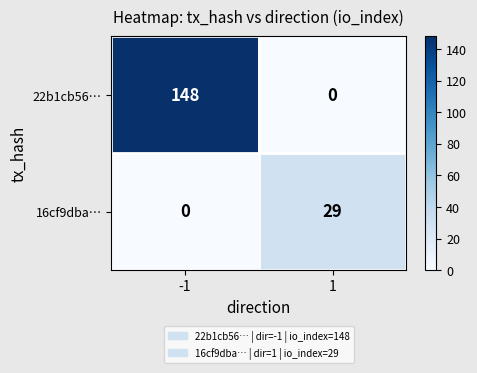

Reading left to right, what are all the values shown in this chart?

22b1cb56…: 148	0
16cf9dba…: 0	29